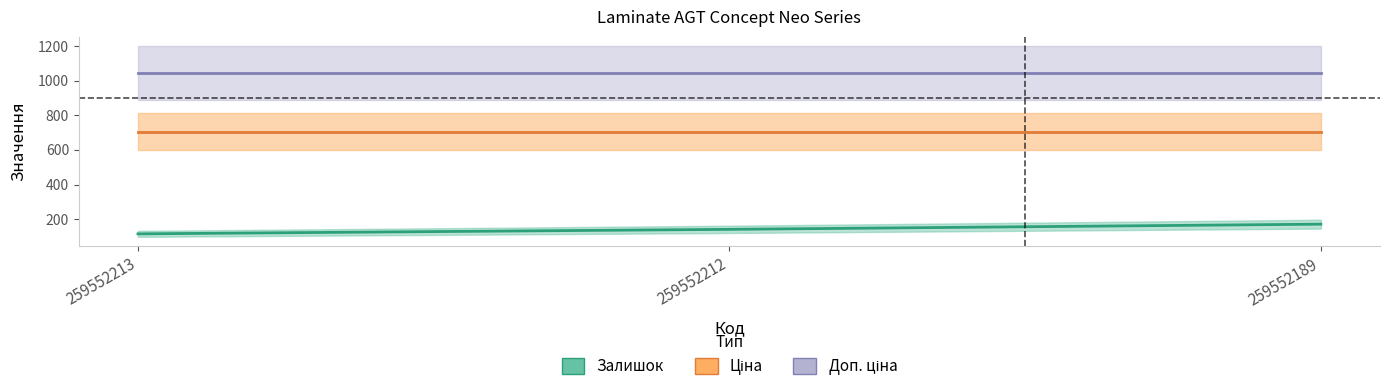

The Залишок series shows 171.0 at 259552189. True or false?

True